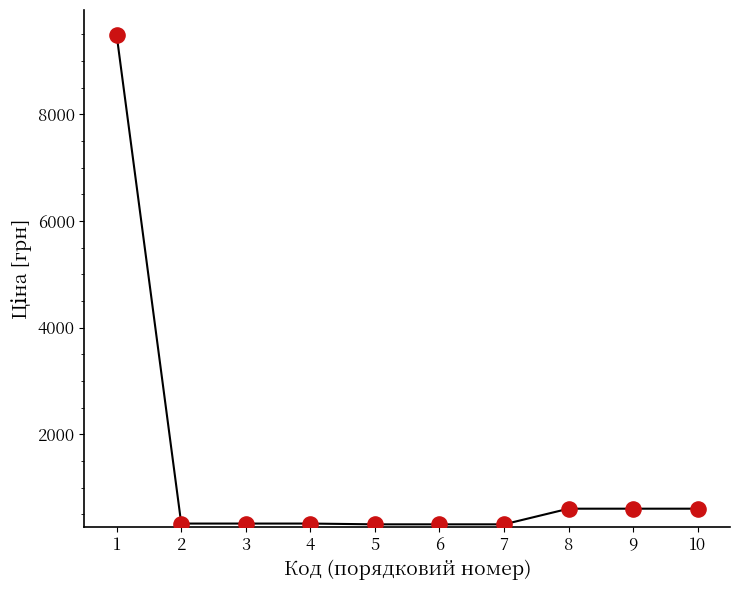

What is the ratio of the value at 5 to the value at 8?

0.5